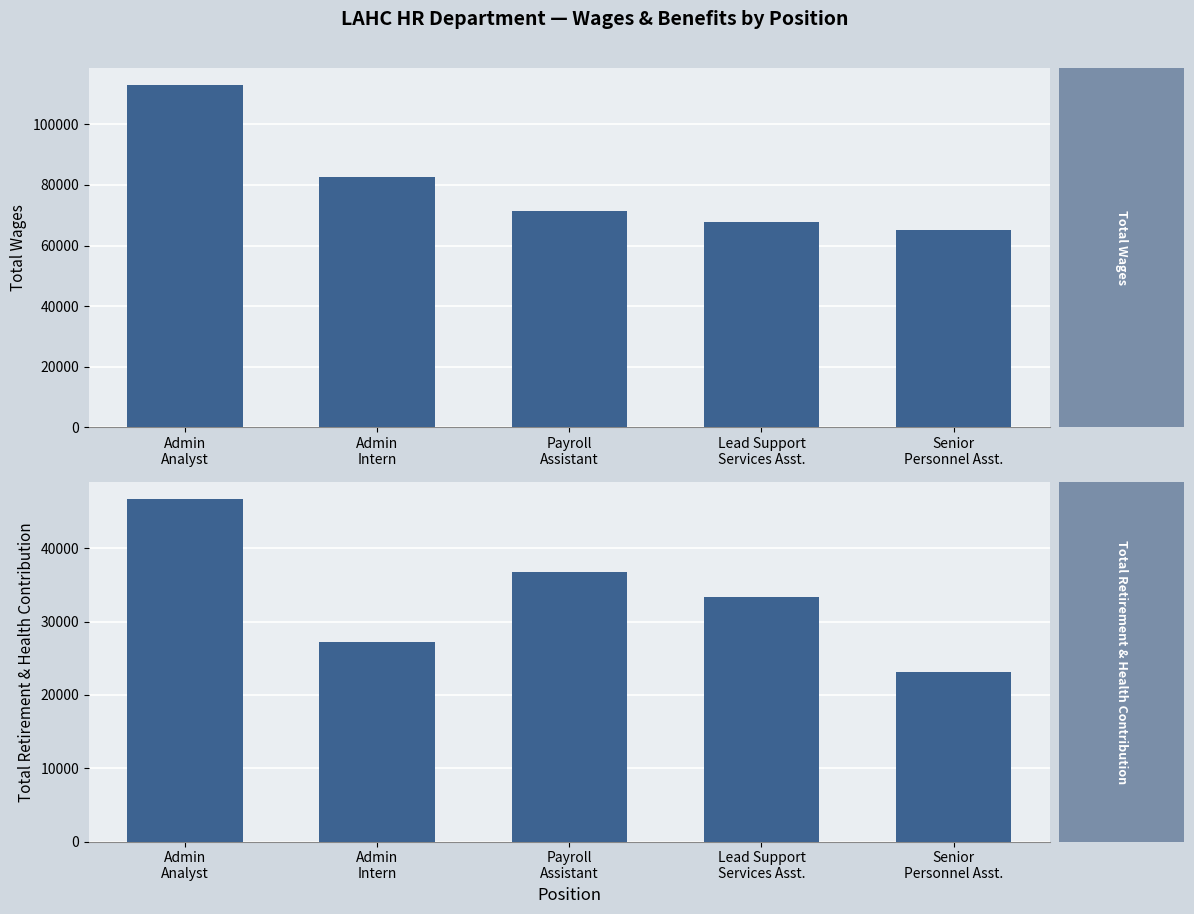

Reading left to right, list all the values displayed in this chart.

Total Wages: 112939	82664	71411	67859	65168
Total Retirement & Health Contribution: 46659	27262	36757	33300	23131